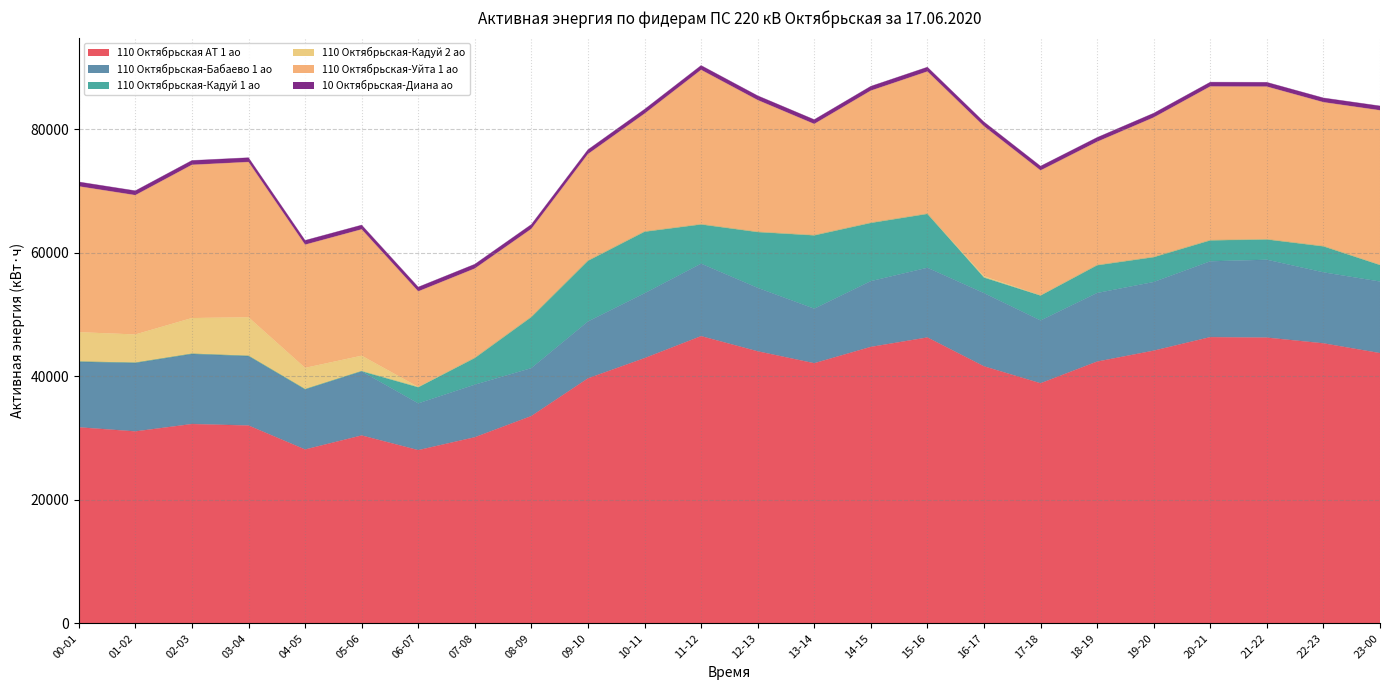

In 110 Октябрьская-Бабаево 1 ао, how many points are lower than both neighbors (excluding endpoints)?

6